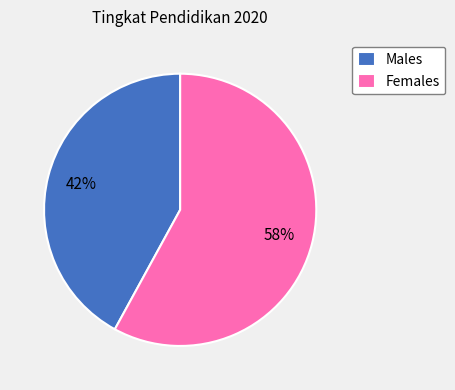

To the nearest percent, what is the difference between the largest and smallest slice percentages?

16%